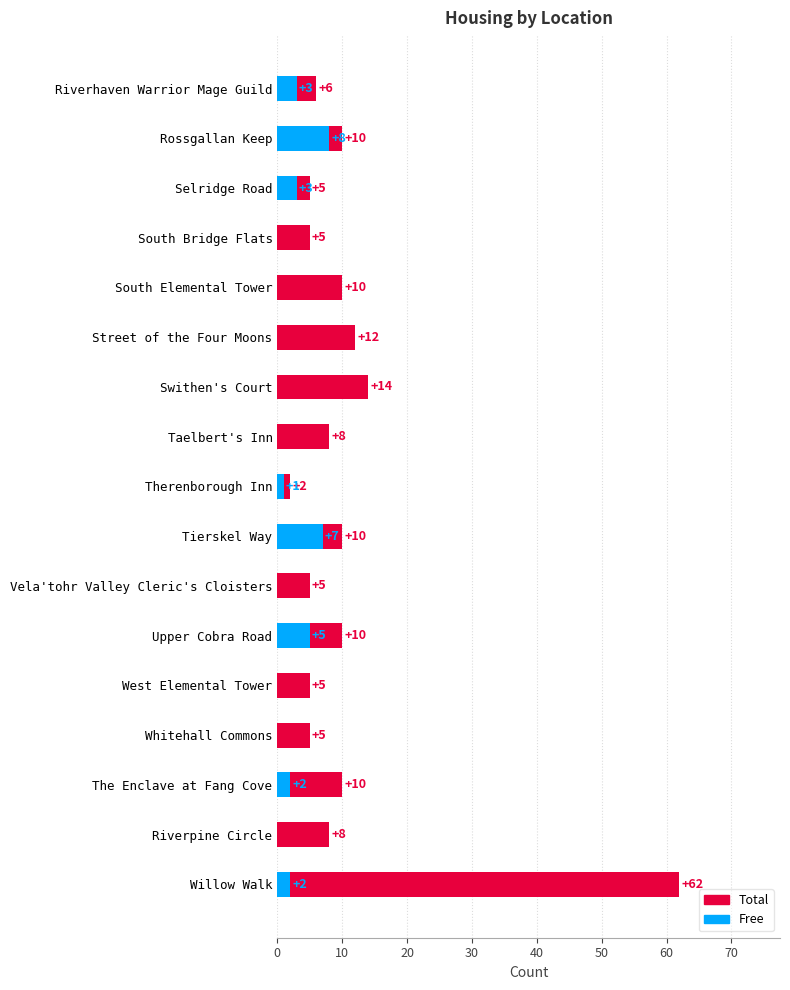

Which series changed the most between South Elemental Tower and Riverpine Circle?

Total